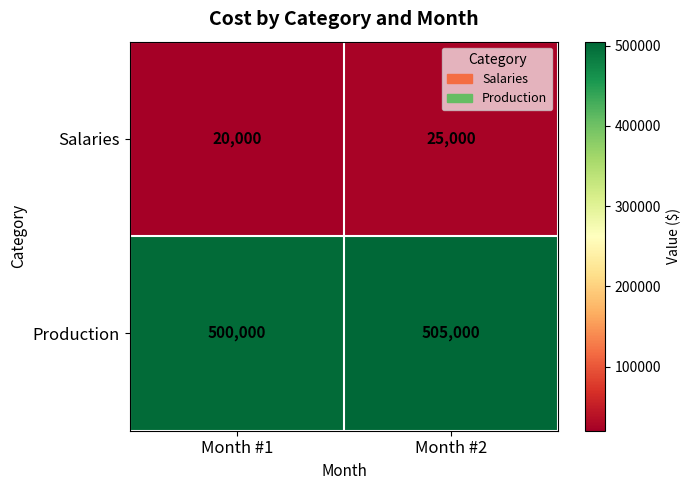

What is the difference between the Salaries values at Month #1 and Month #2?

5000